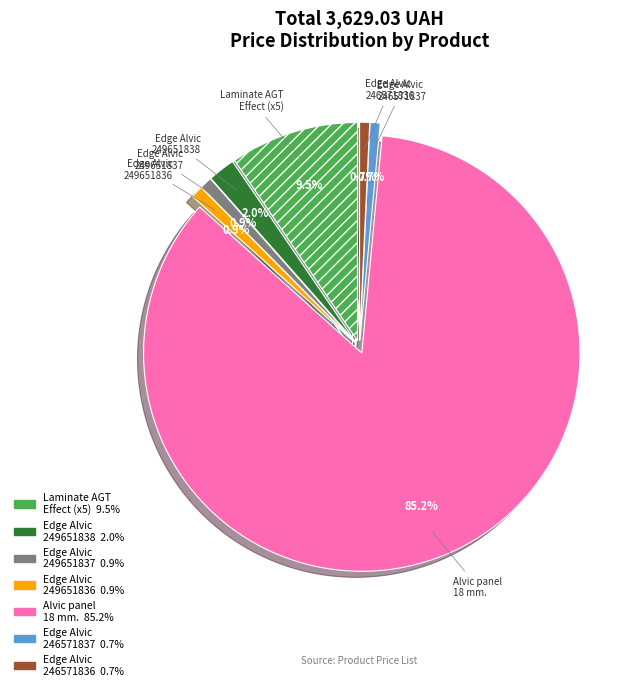

To the nearest percent, what is the average slice percentage?

14%